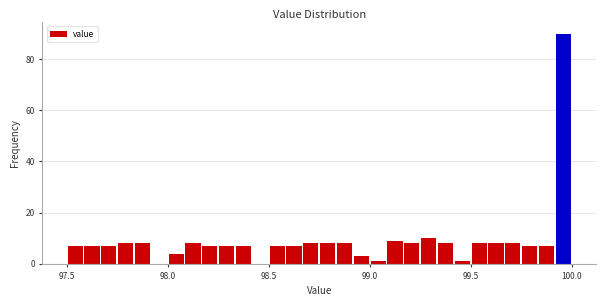

Read against the x-axis, roughly where is the centre of the tallest bar?

99.95